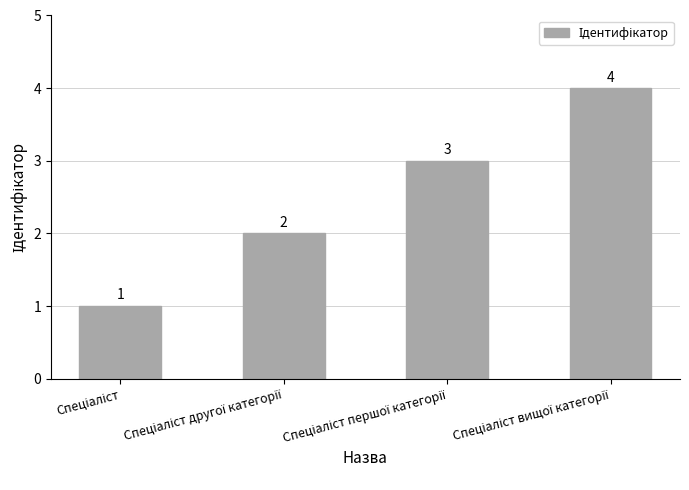

What is the sum of all values?

10